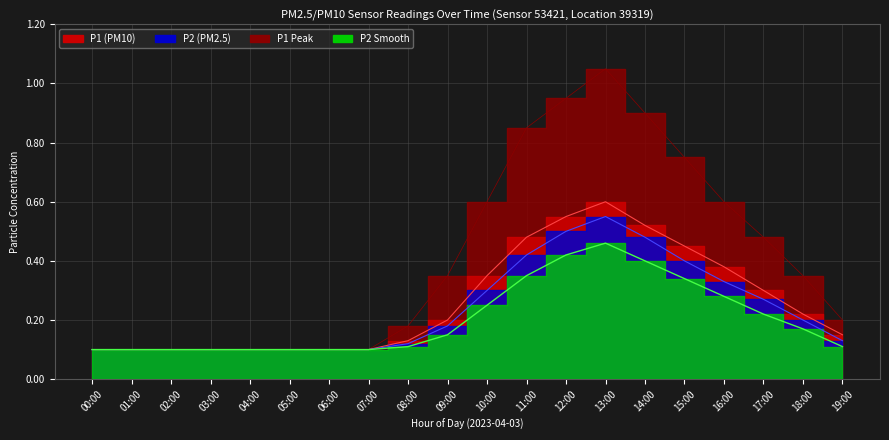

Is it true that P2_smooth equals 0.1 at 02:00?

True